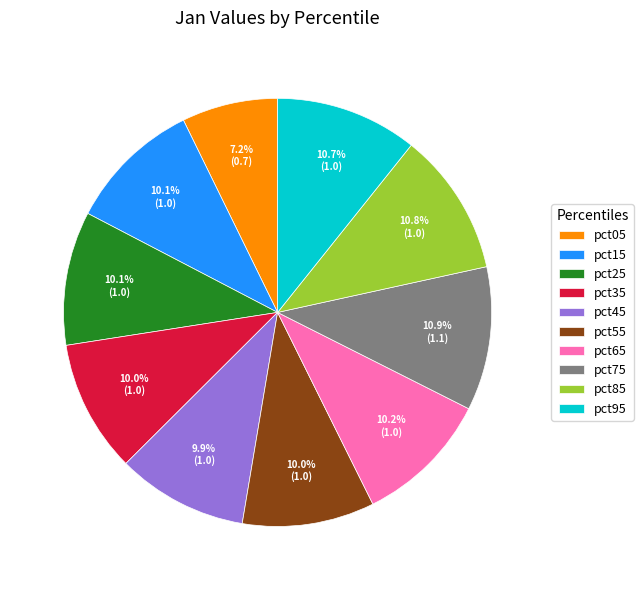

To the nearest percent, what percentage of the pie is pct15?

10%